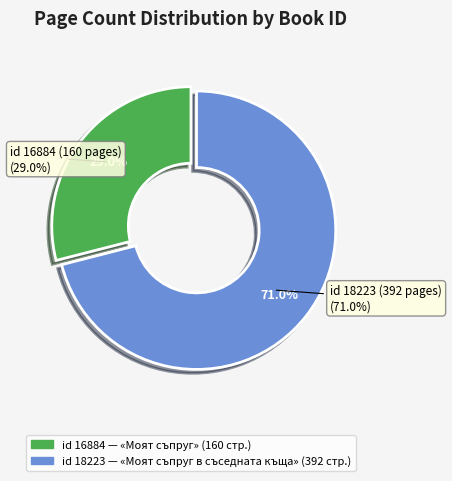

What percentage is the 16884 slice, to the nearest percent?

29%